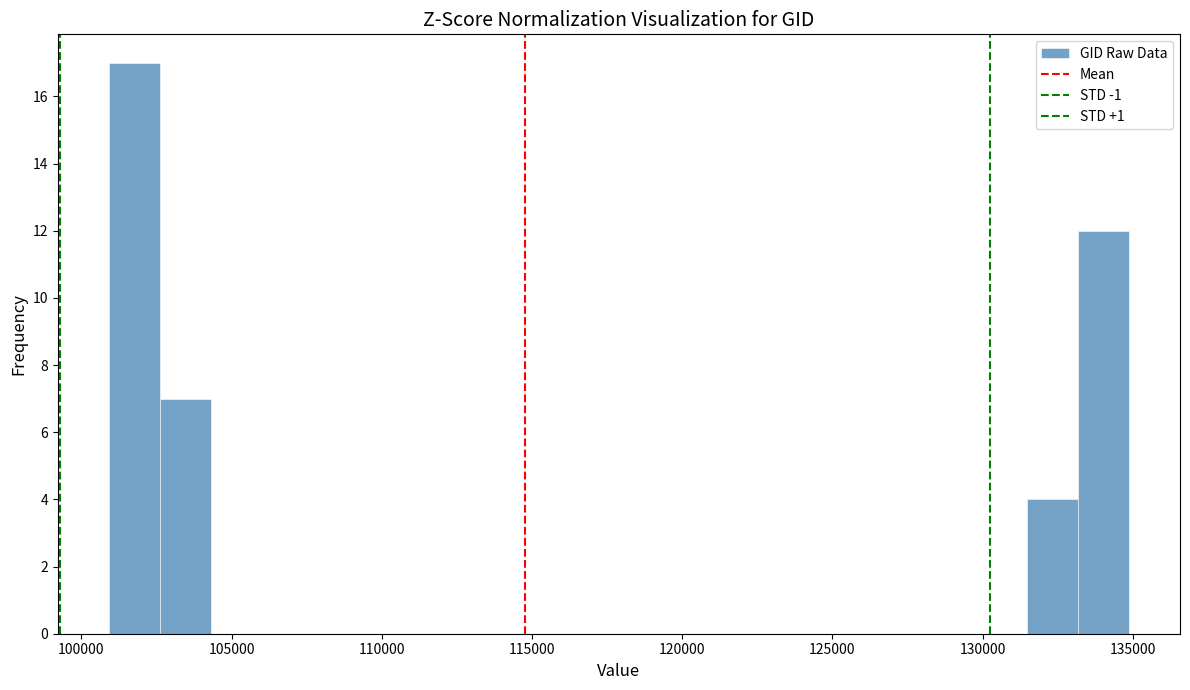

Around what value on the x-axis is the tallest bar? Give the approximate position of its centre, as read against the axis.

102000